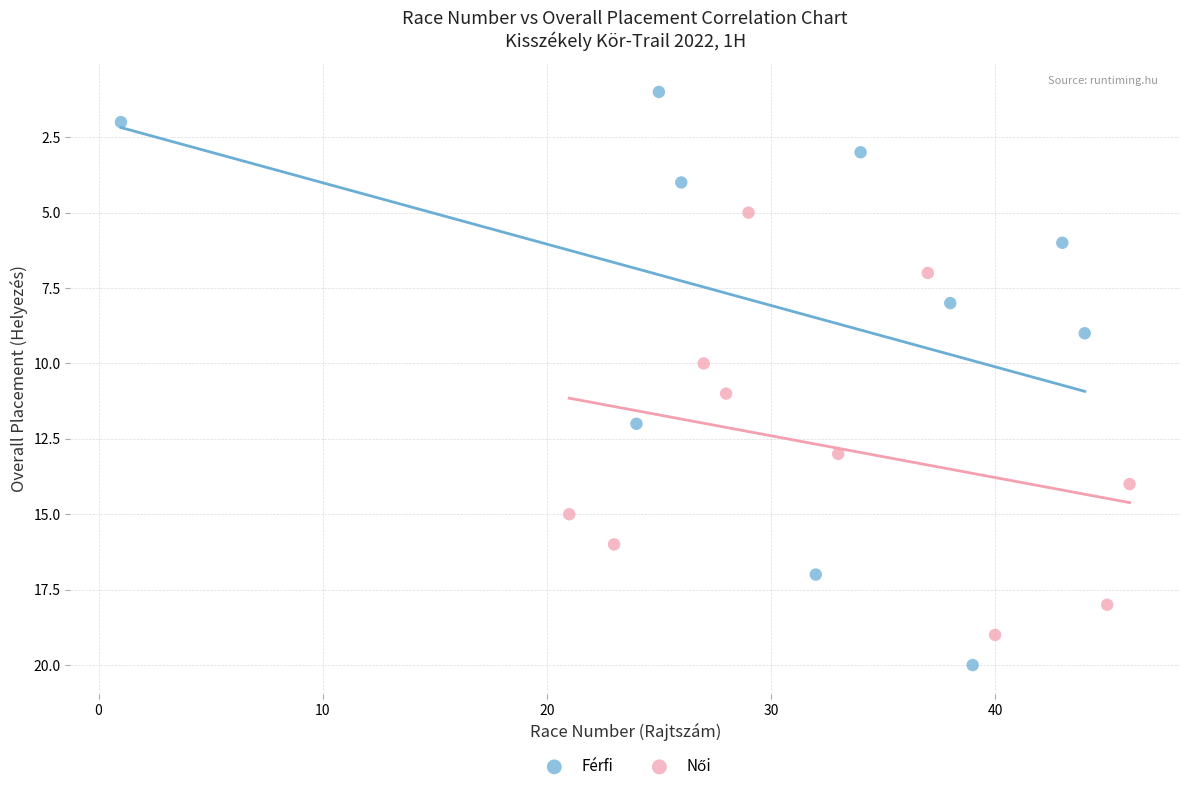

Which series contains the lowest Y value?

Férfi